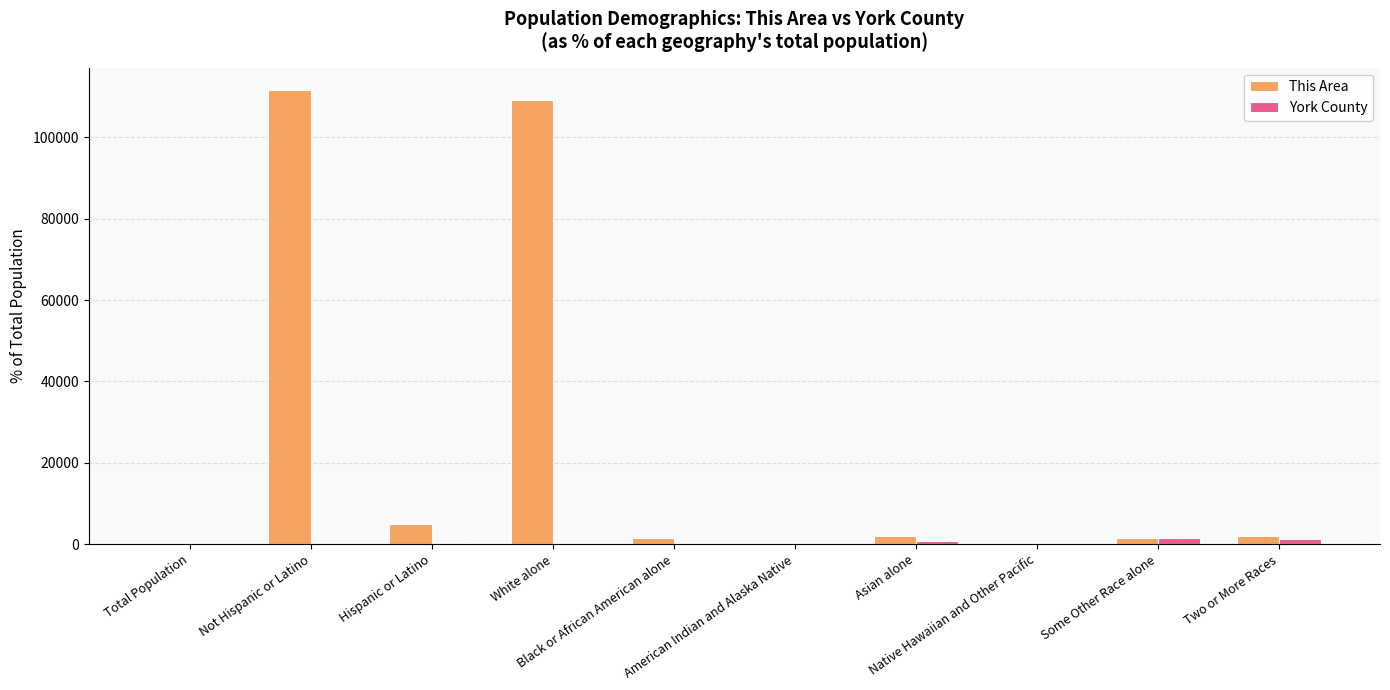

What is the sum of all This Area values?

233050.0